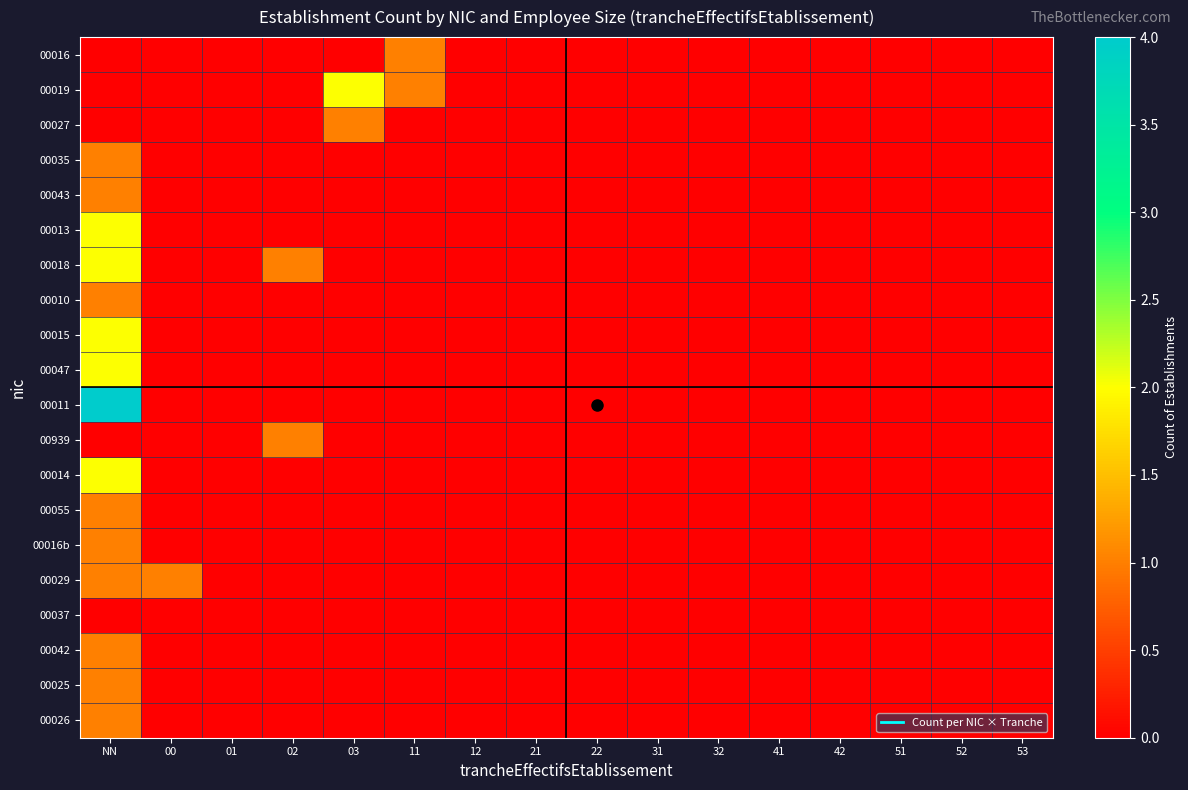

At which category is the sum across all series the highest?

NN